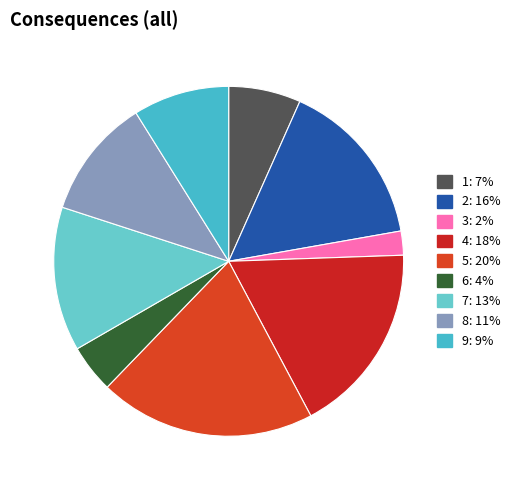

Rank the categories by value from lowest to highest.

3, 6, 1, 9, 8, 7, 2, 4, 5